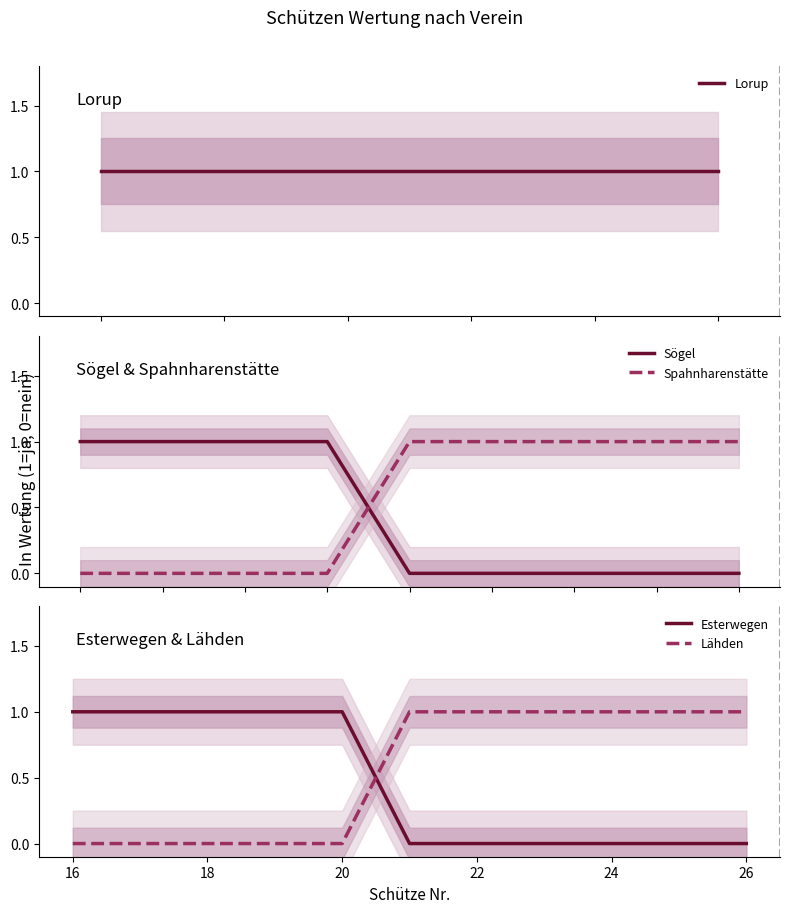

True or false: Lorup and Spahnharenstätte cross at least once.

False